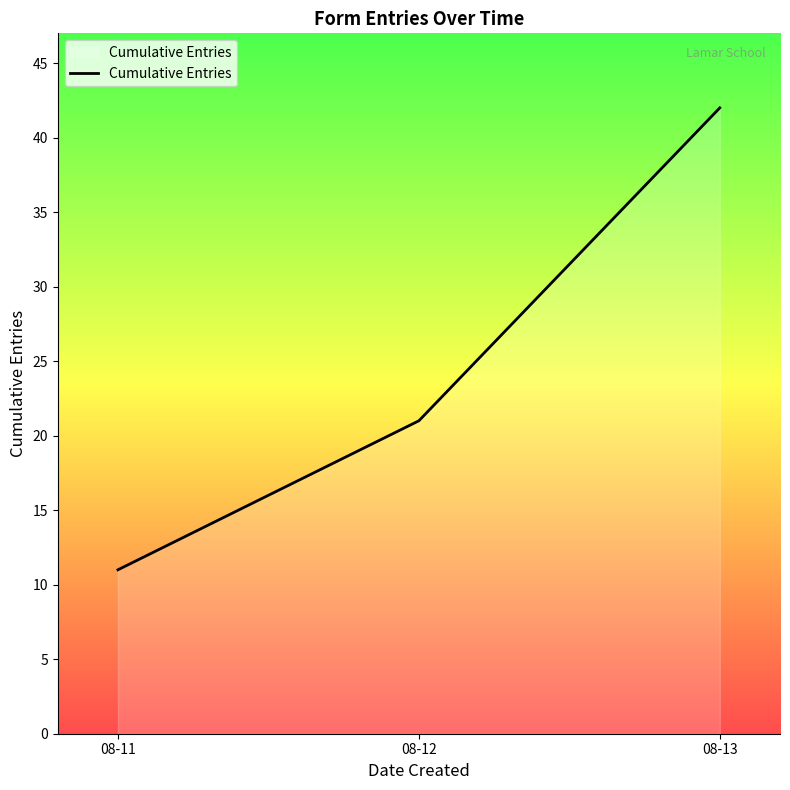

Which label corresponds to the smallest value in the chart?

08-11